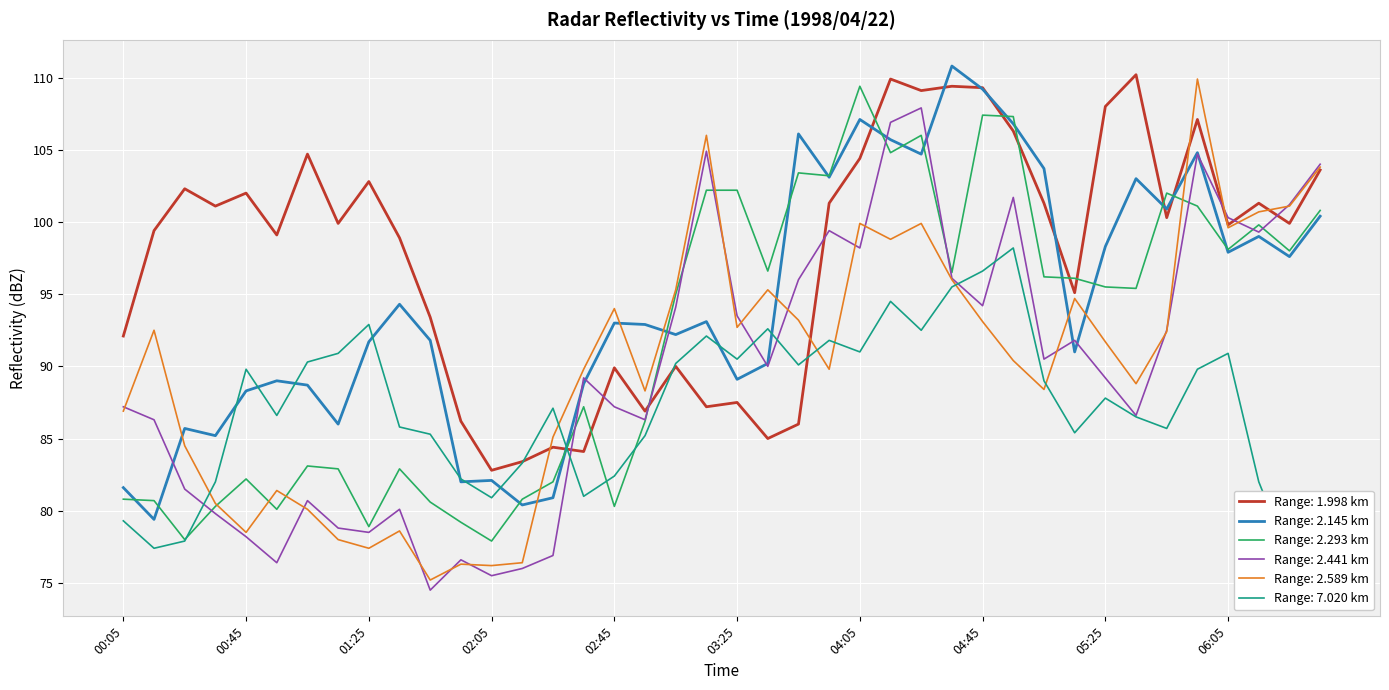

At which label does 2.145 reach its peak?

1998/04/22 04:35